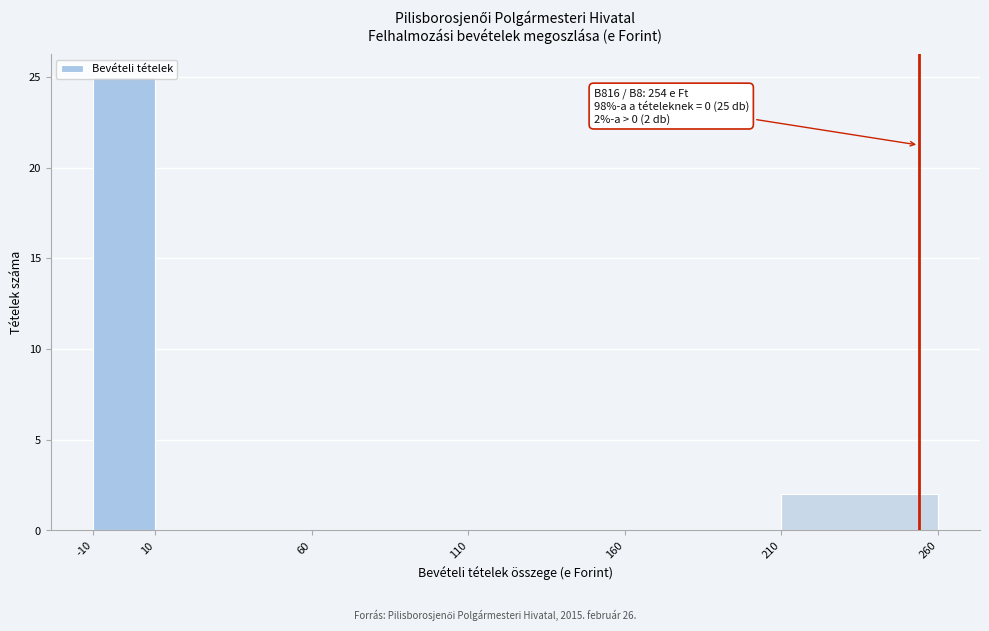

Which range on the x-axis has the tallest bar?

-10 to 10